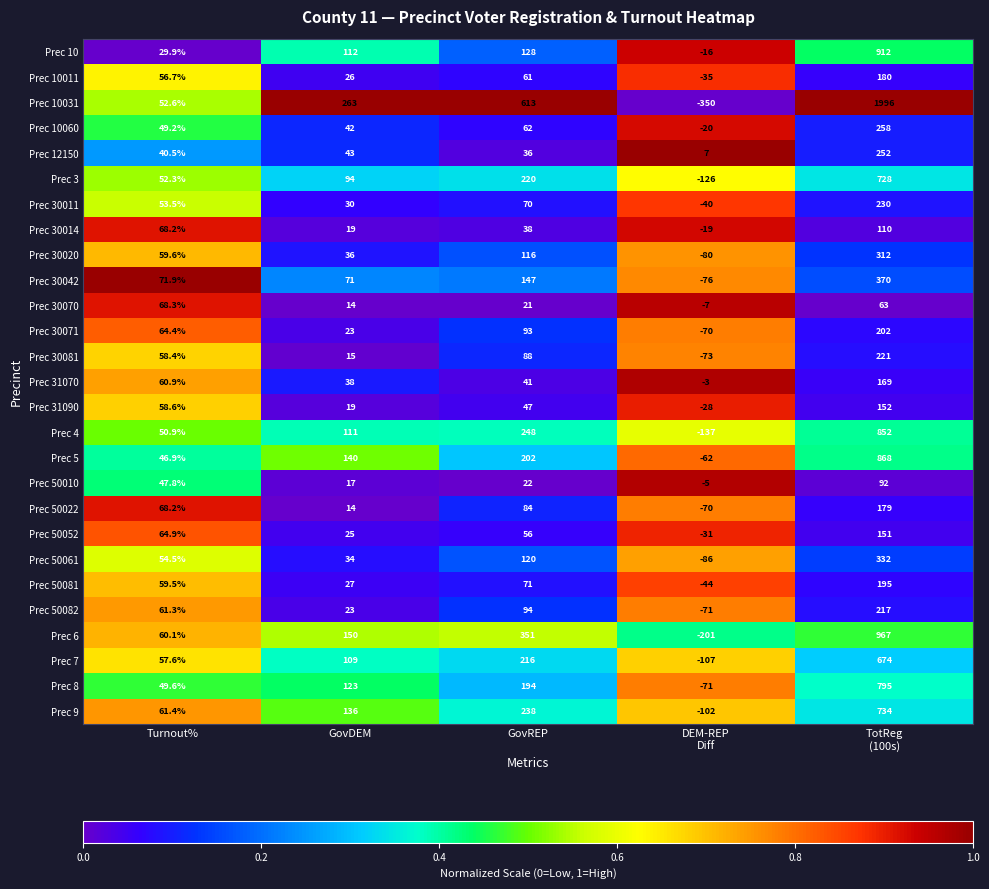

What is the average value of the Prec 3 series?

193.7